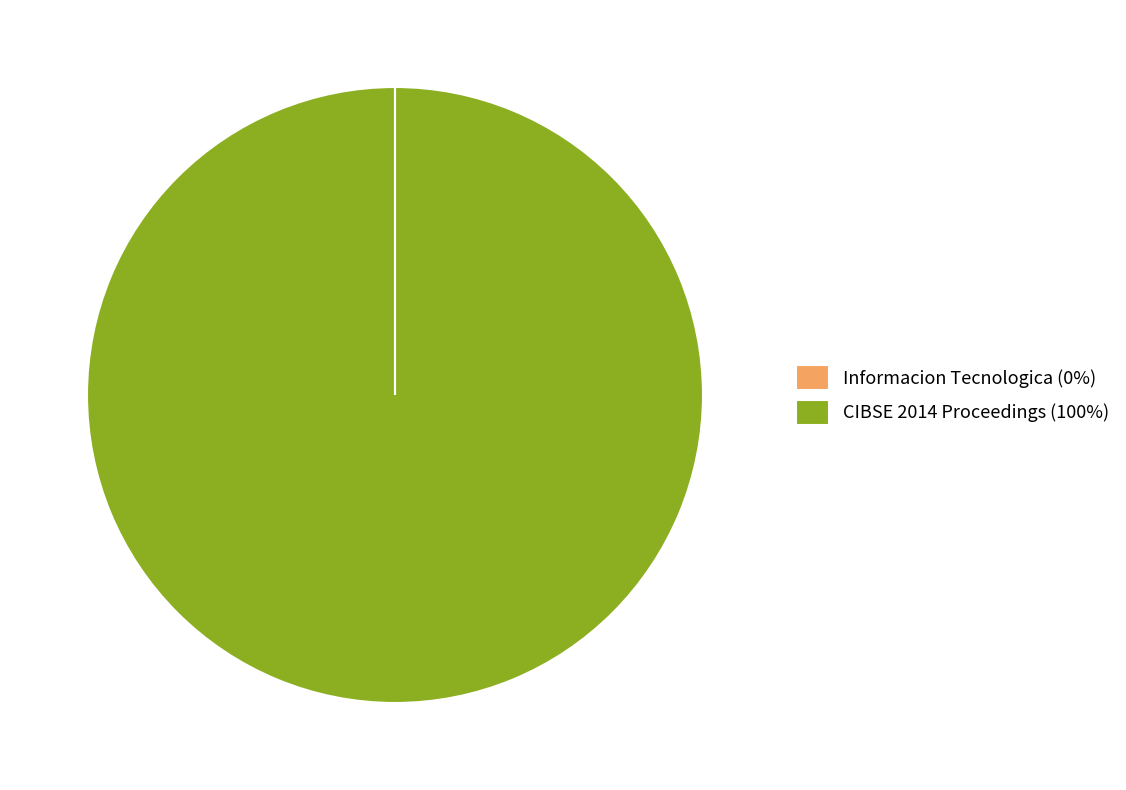

True or false: CIBSE 2014 Proceedings (100%) accounts for 100% of the total.

True